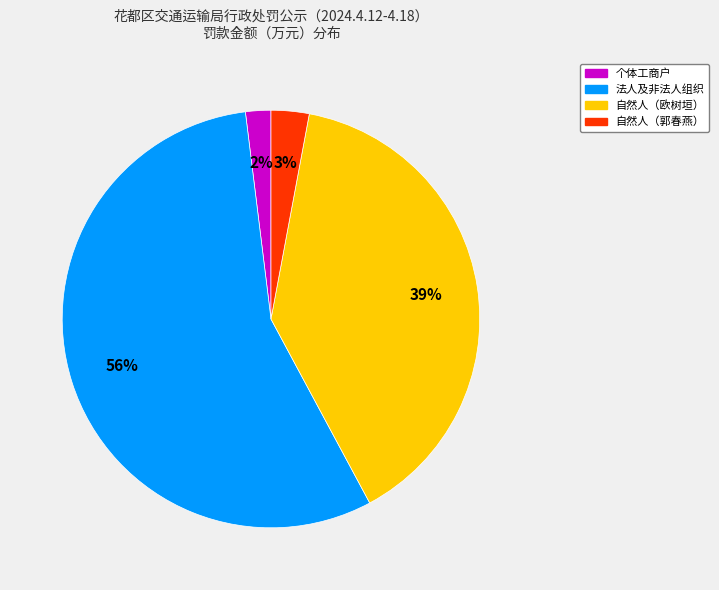

Does any single category account for the majority?

Yes